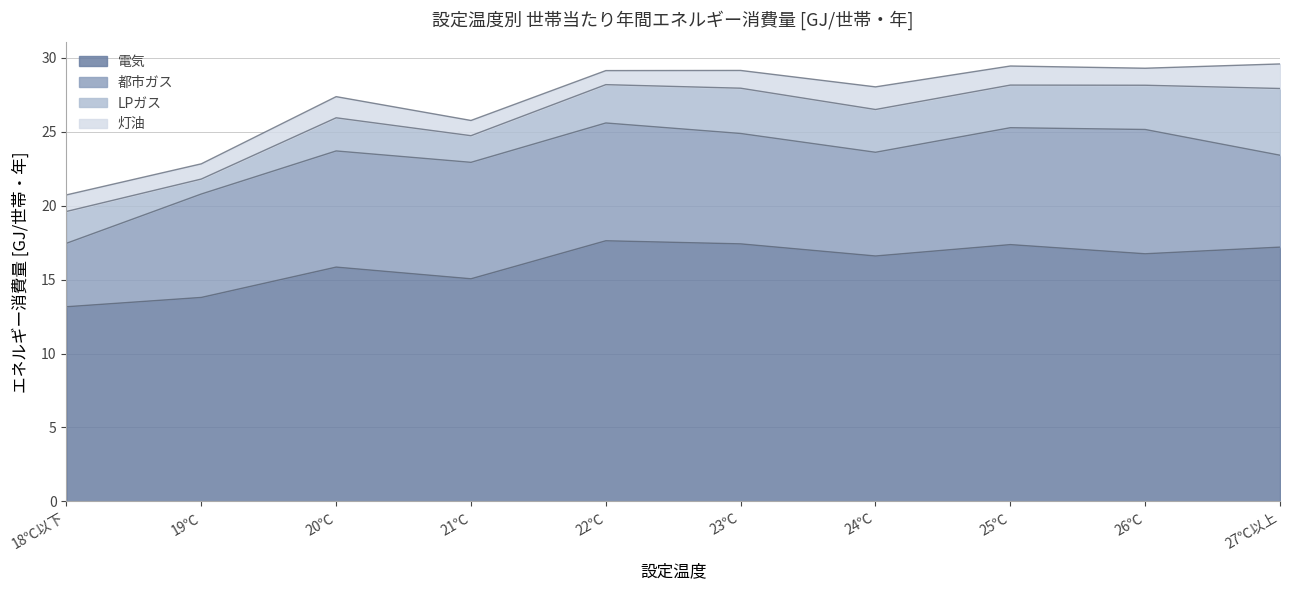

How many interior local peaks does the 電気 series have?

3